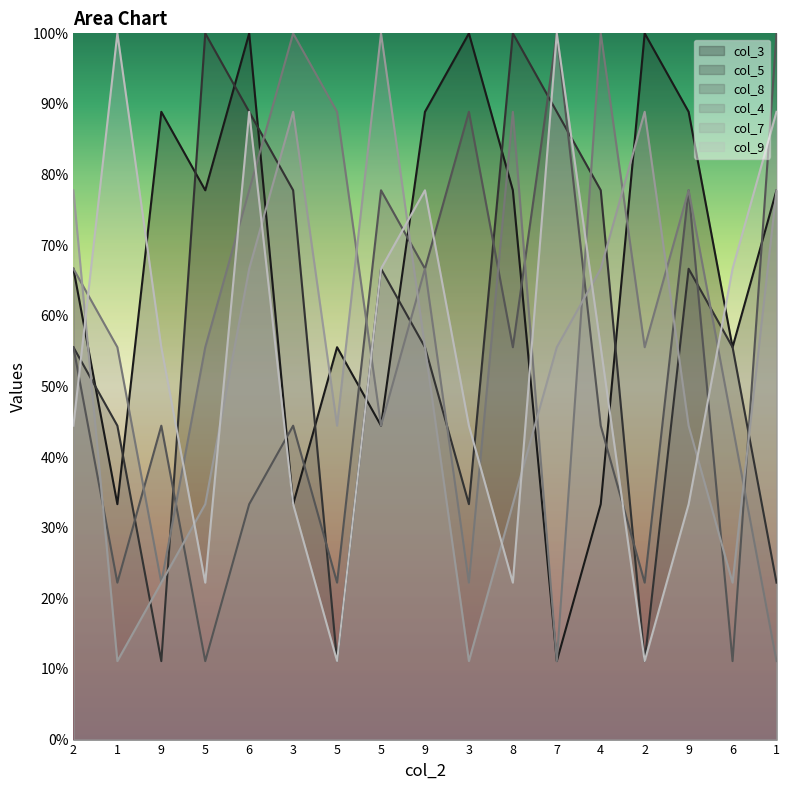

Between 9 and 3, which is larger?

9